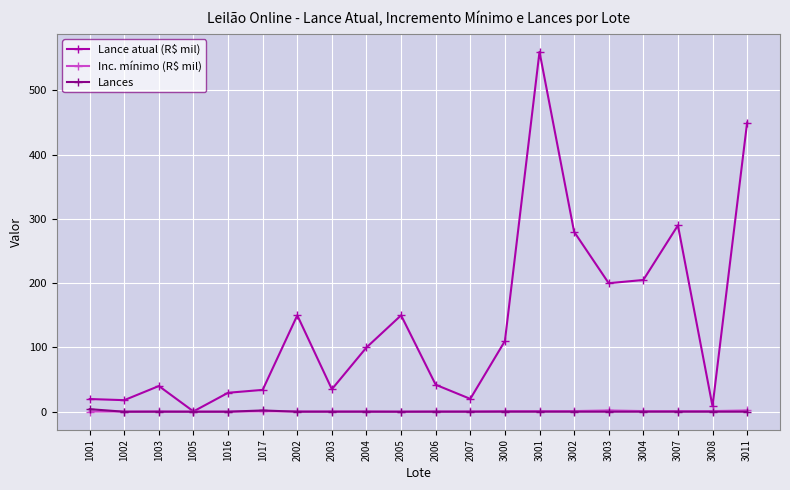

After their last crossing, which series has the higher values: Inc. mínimo (R$ mil) or Lances?

Inc. mínimo (R$ mil)